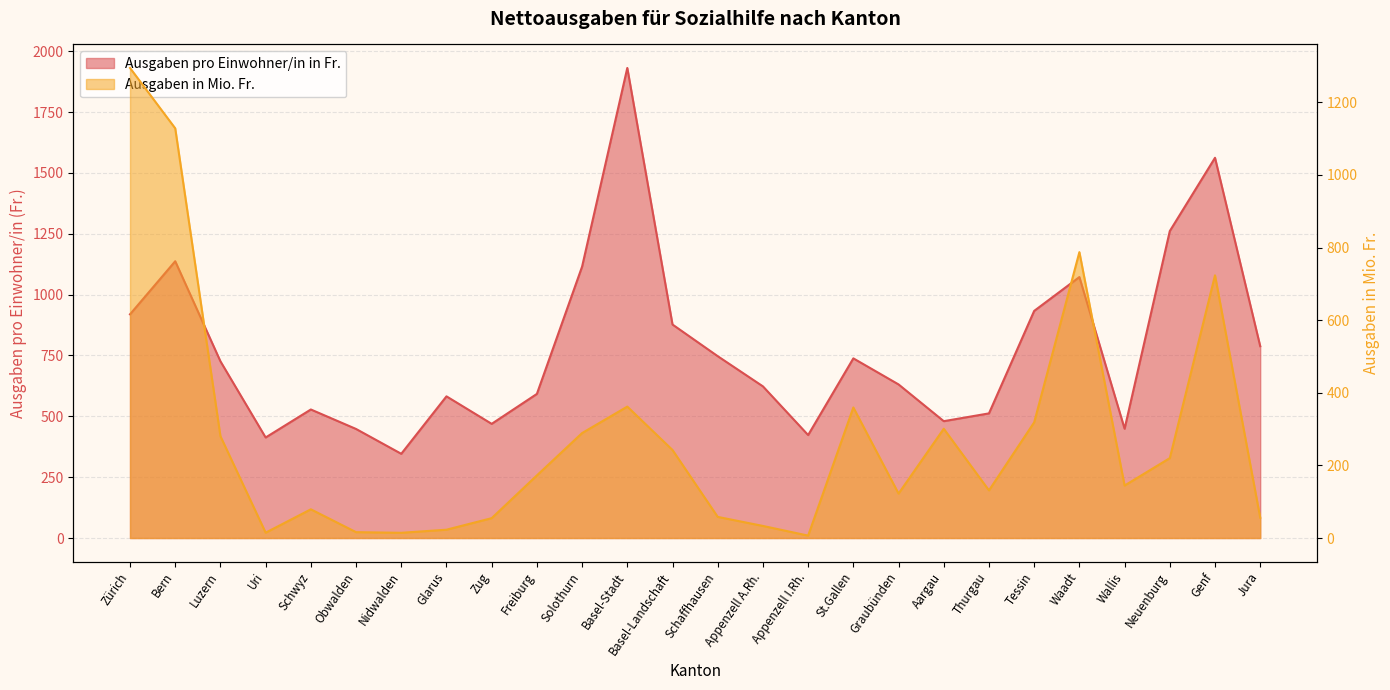

What is the value of the Ausgaben pro Einwohner/in in Fr. point at the 23rd from the left?

449.0